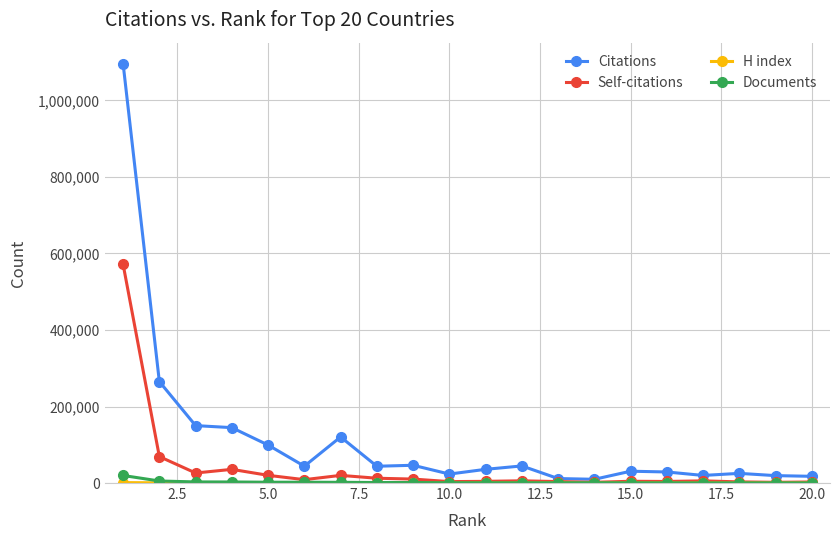

Which series has the widest spread of values?

Citations